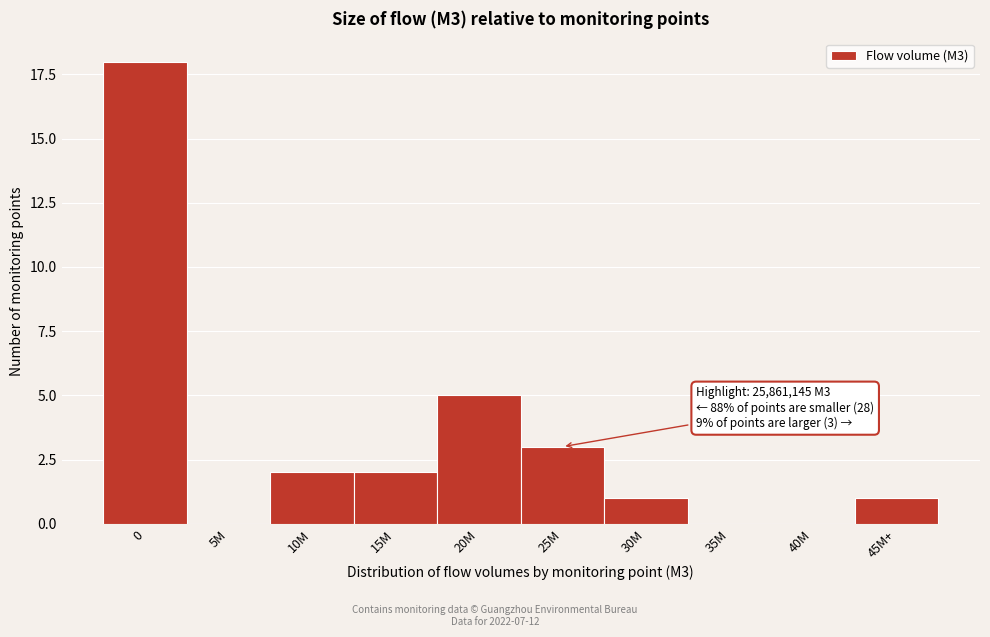

Reading right to left, transcribe all the data shown in this chart.

45M+=1	40M=0	35M=0	30M=1	25M=3	20M=5	15M=2	10M=2	5M=0	0=18